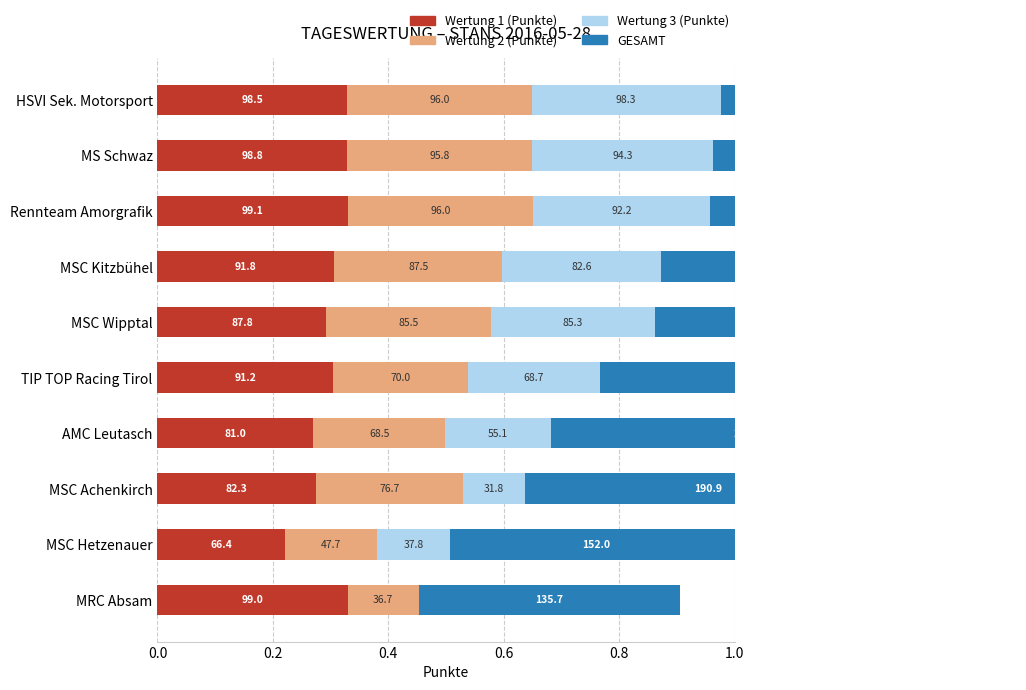

Between MSC Wipptal and AMC Leutasch, which series saw the biggest shift?

GESAMT